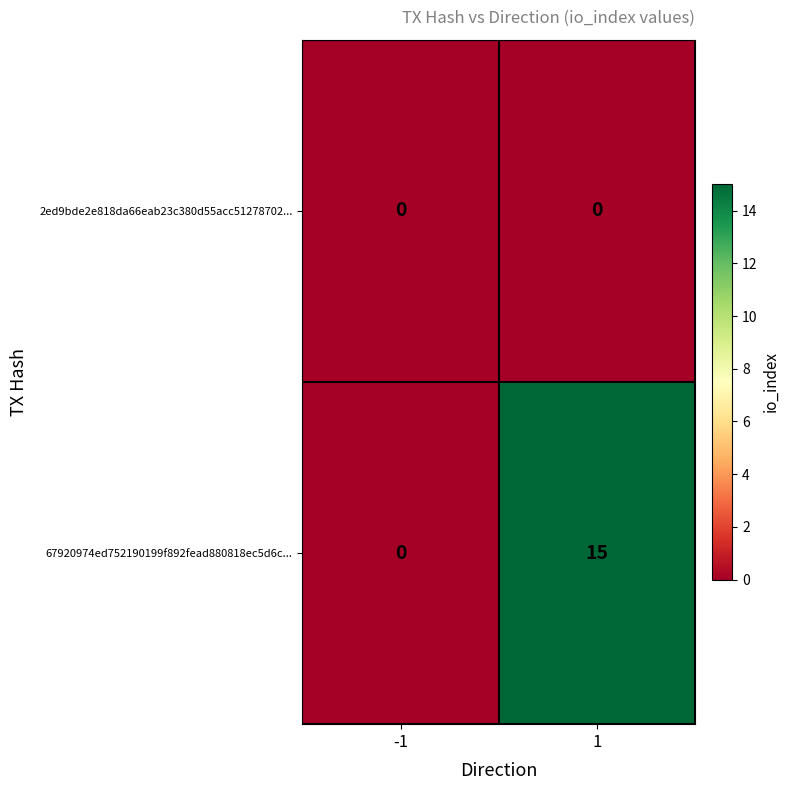

Rank the series by their maximum value, from highest to lowest.

67920974ed752190199f892fead880818ec5d6c..., 2ed9bde2e818da66eab23c380d55acc51278702...